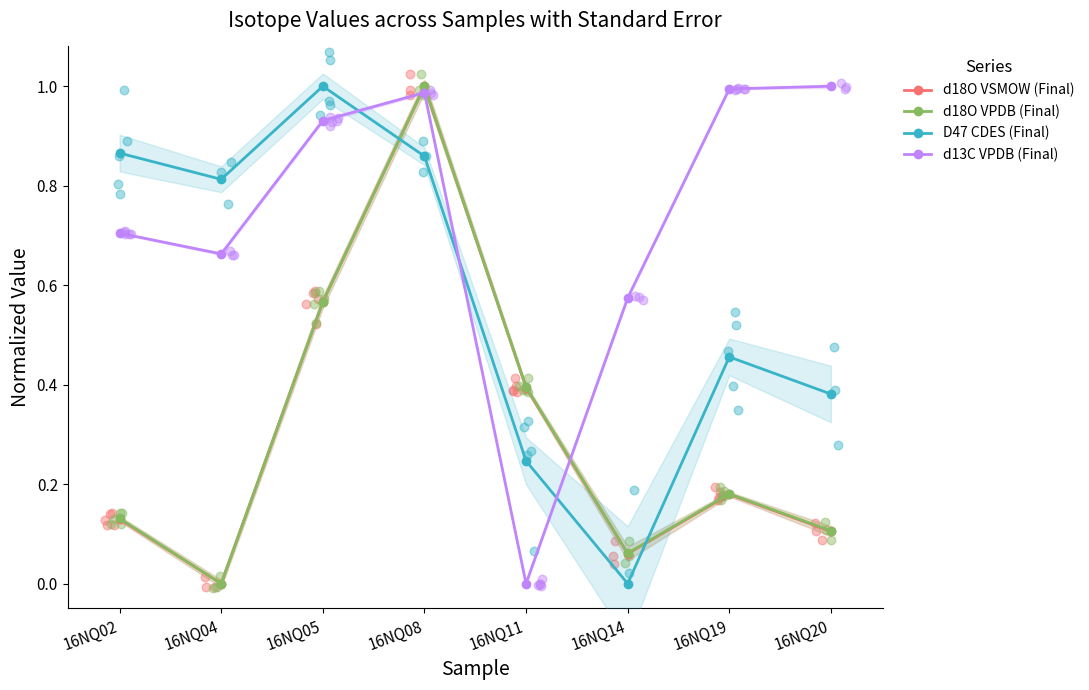

Which series contains the lowest Y value?

d18O VSMOW (Final)